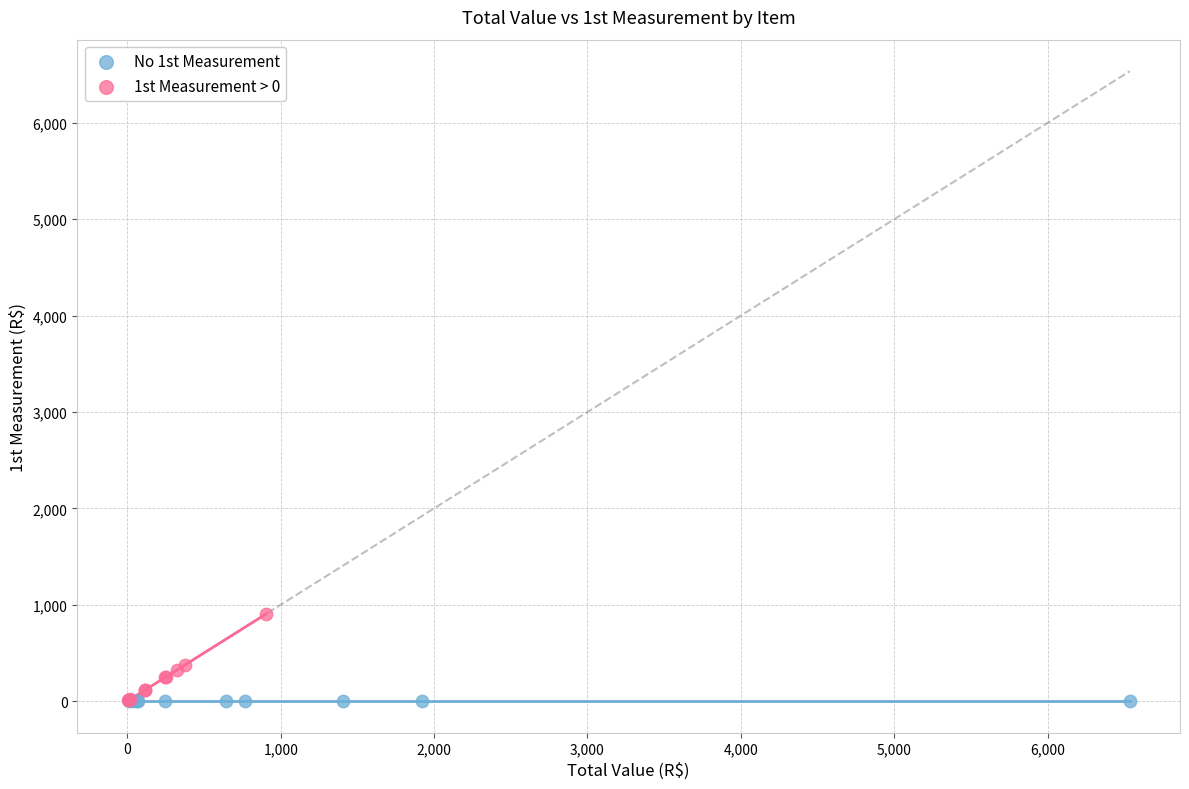

Which series reaches the maximum Y coordinate?

1st Measurement > 0